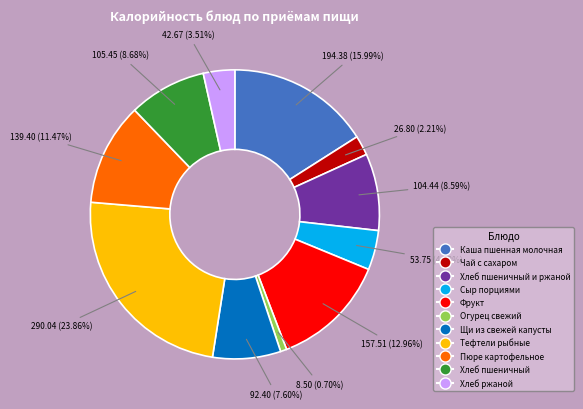

Which has a higher value, Хлеб пшеничный и ржаной or Фрукт?

Фрукт